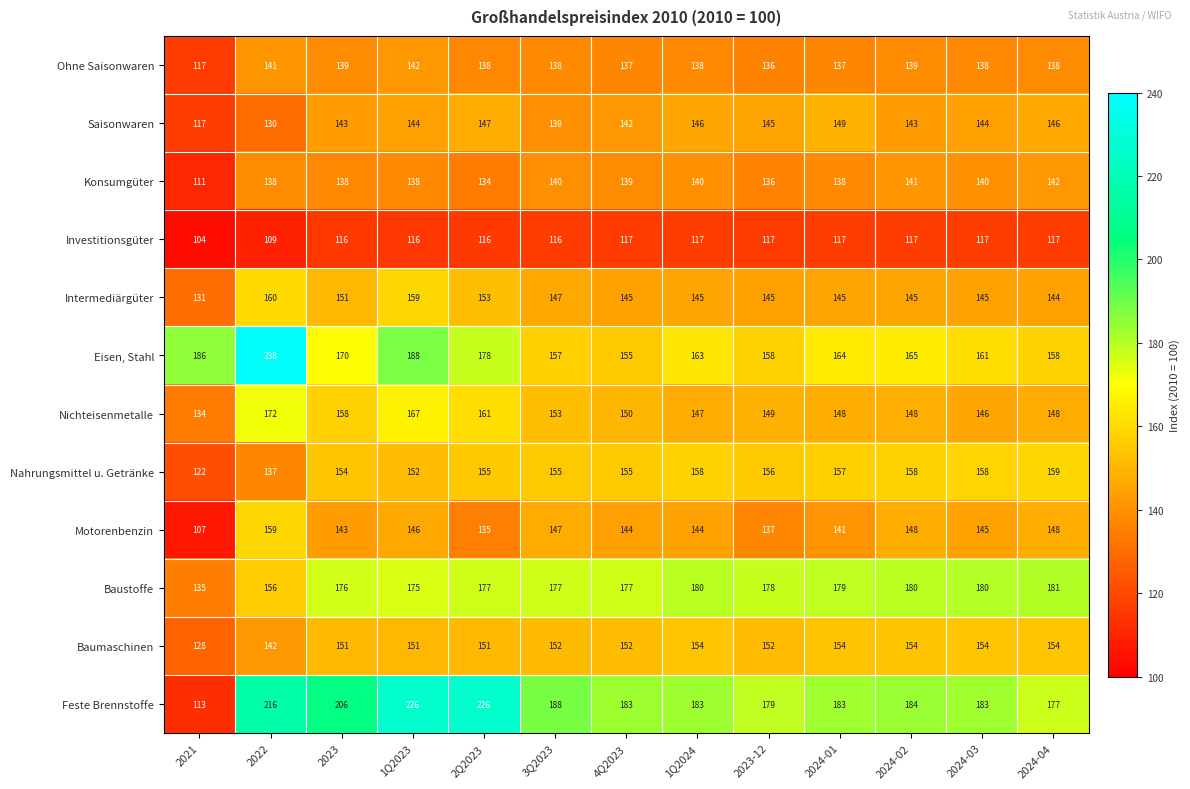

Where does the Intermediärgüter series first go above 145?

2022